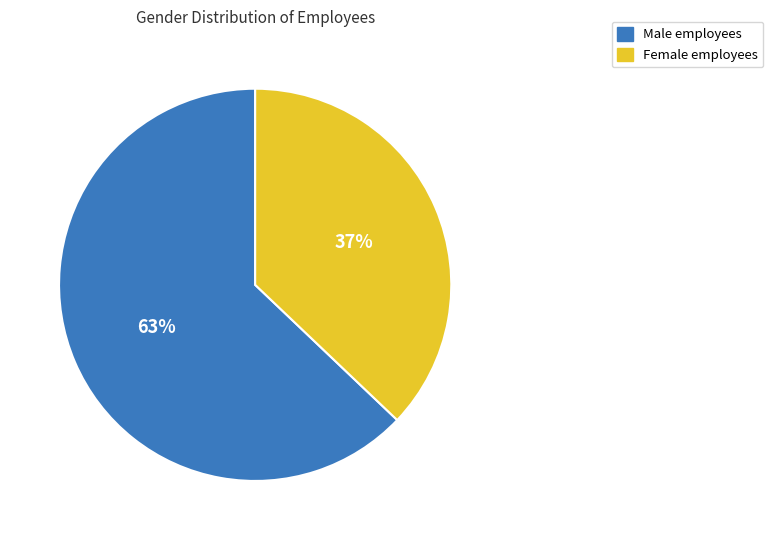

Is there a majority slice in this chart?

Yes